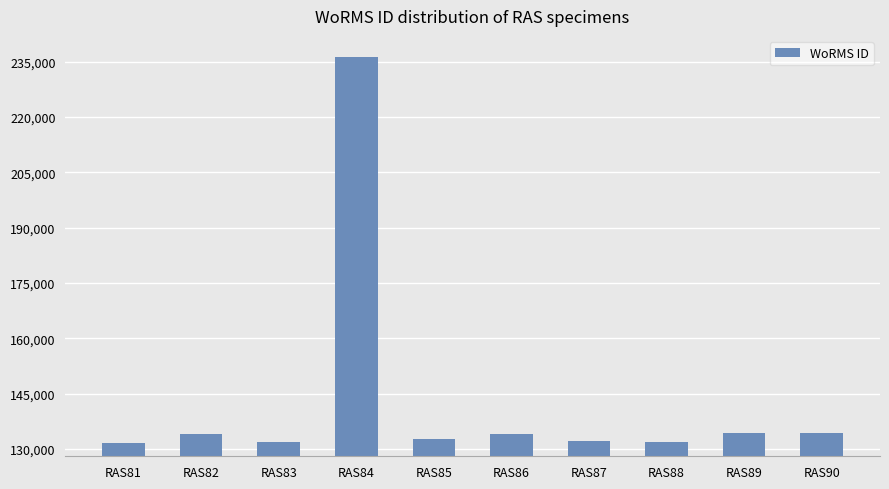

The value at RAS83 is 131807. True or false?

True